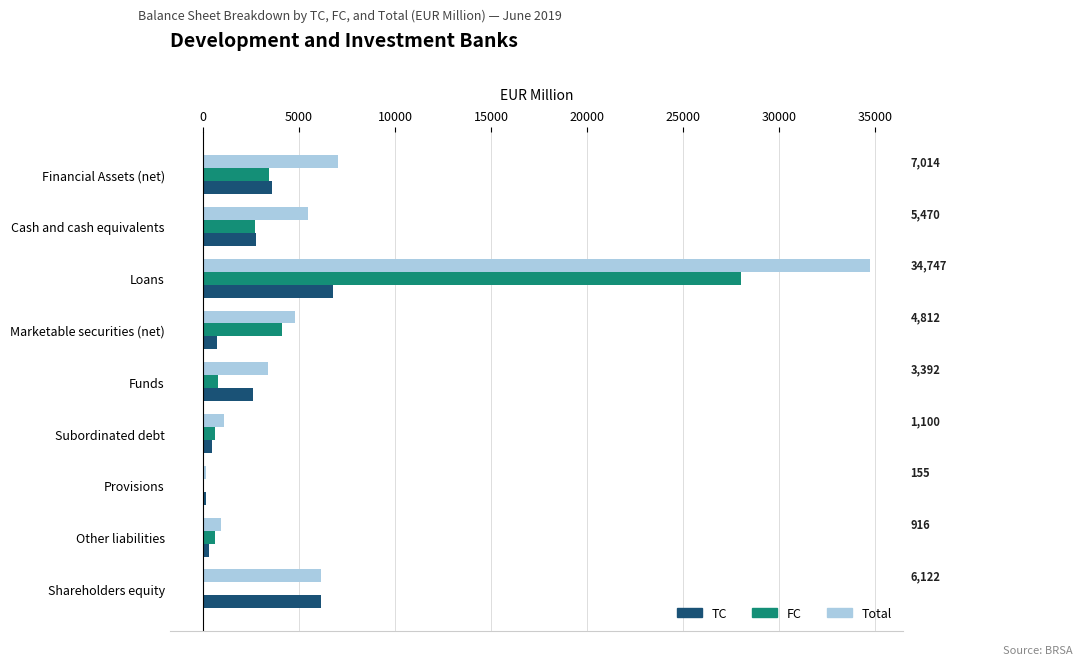

Between Marketable securities (net) and Subordinated debt, which series saw the biggest shift?

Total